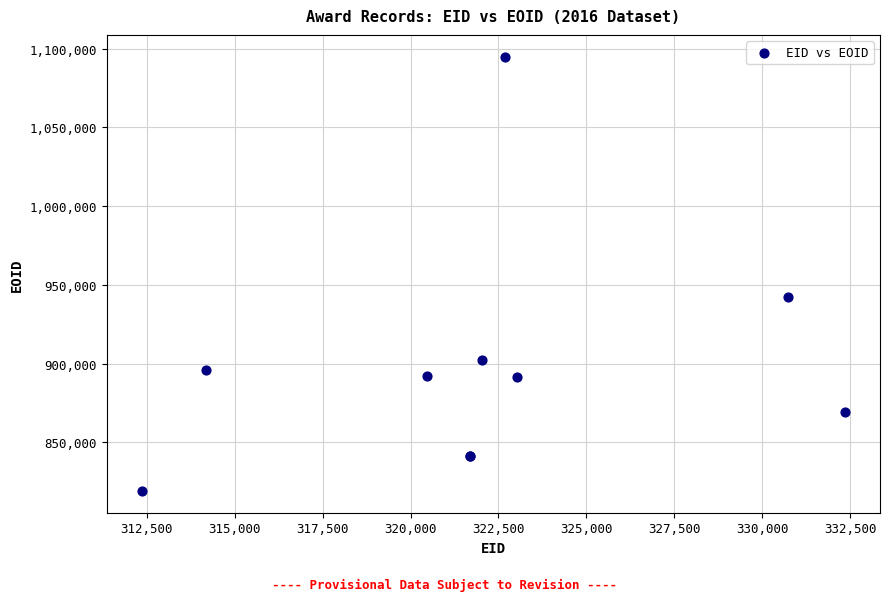

What Y value in the scatter plot is closest to 957008?

942085